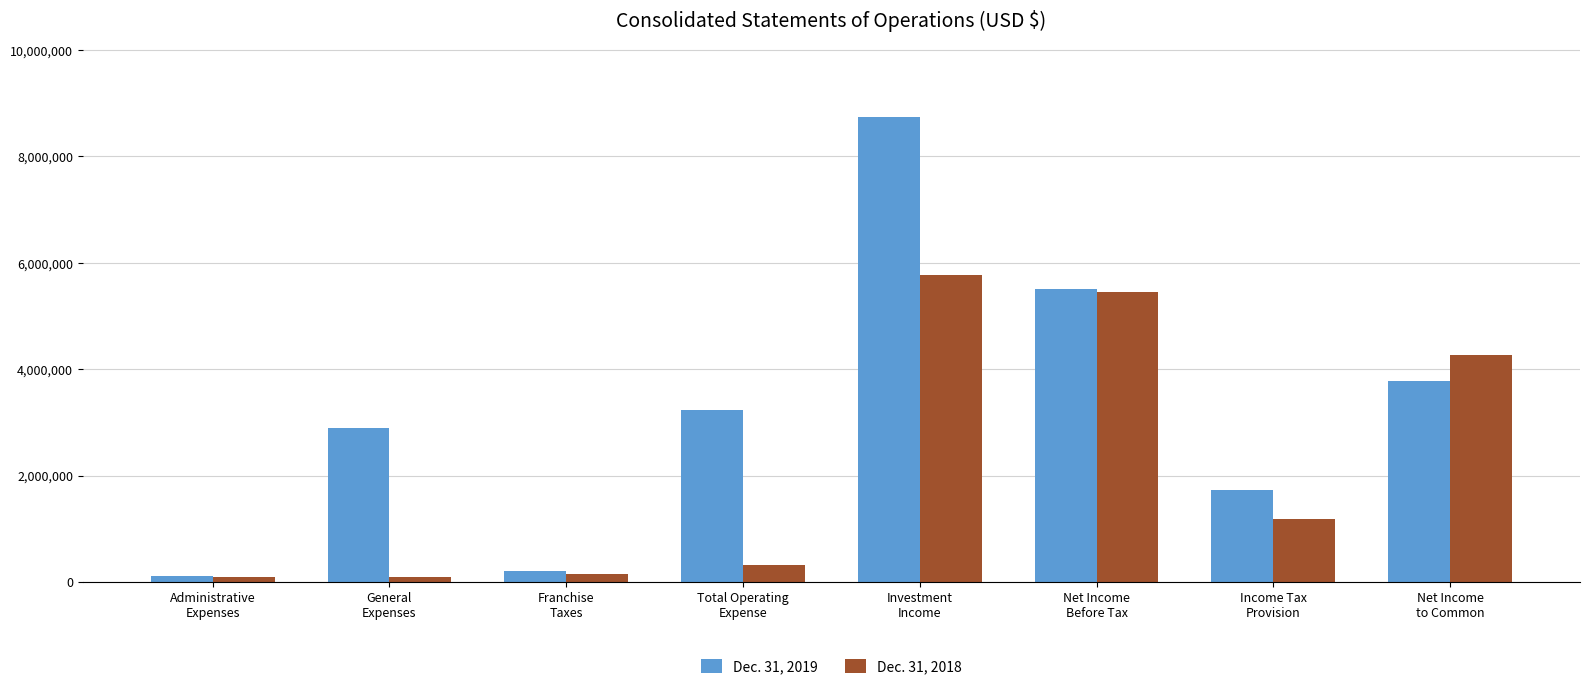

What is the greatest value displayed?

8739160